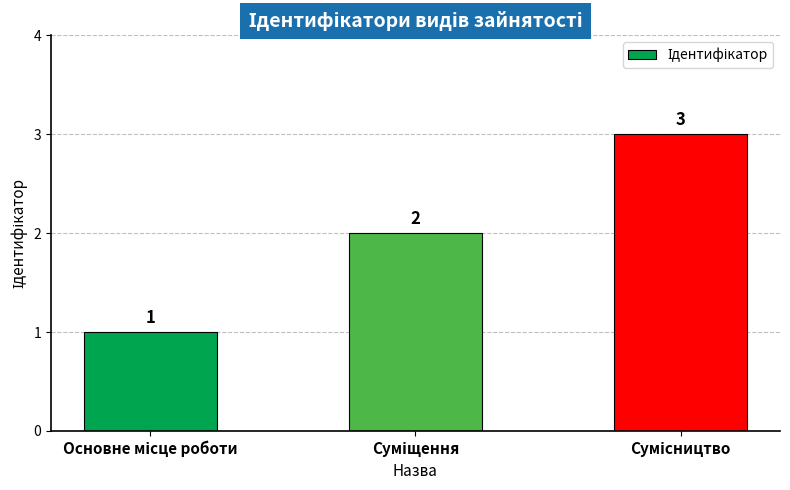

What is the value of the 3rd bar from the left?

3